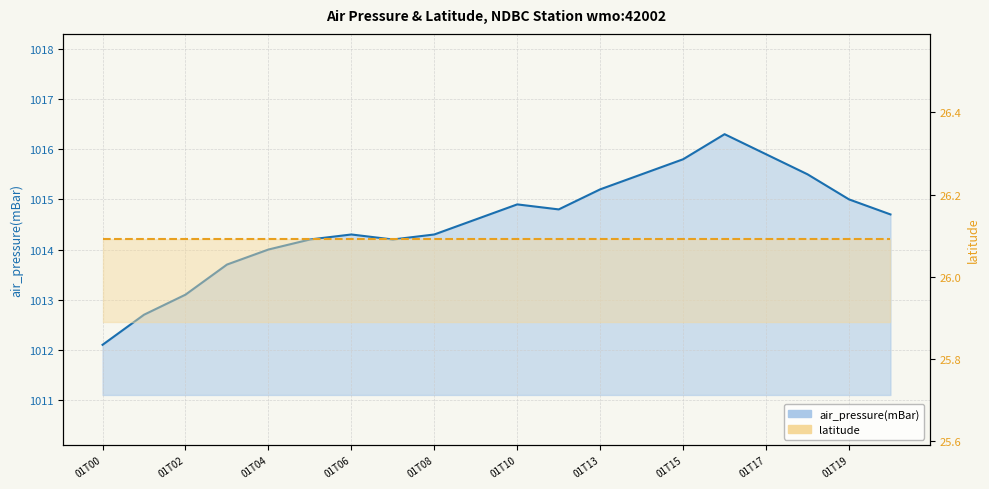

What is the maximum value shown in the chart?

1016.3